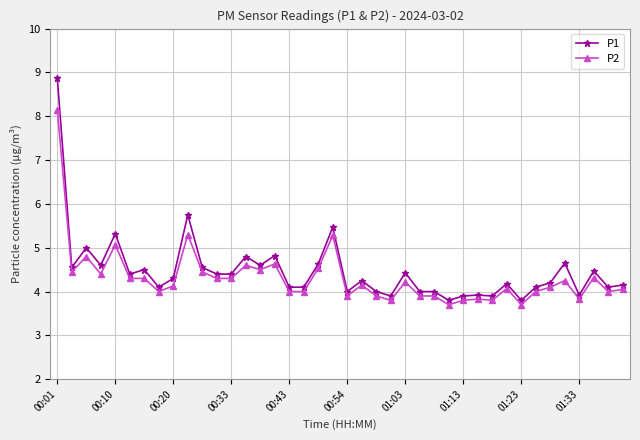

What are all the series names shown in the legend?

P1, P2